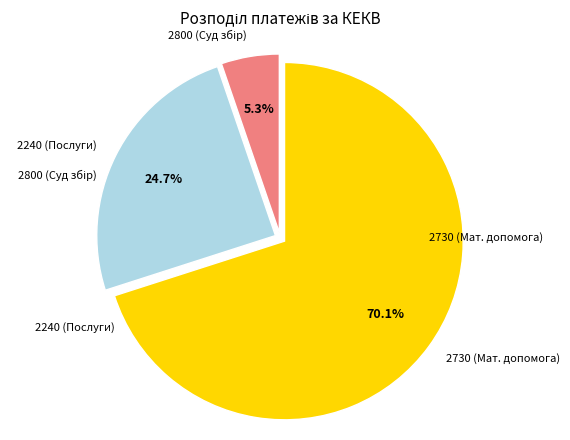

Which category has the biggest portion of the pie?

2730 (Мат. допомога)